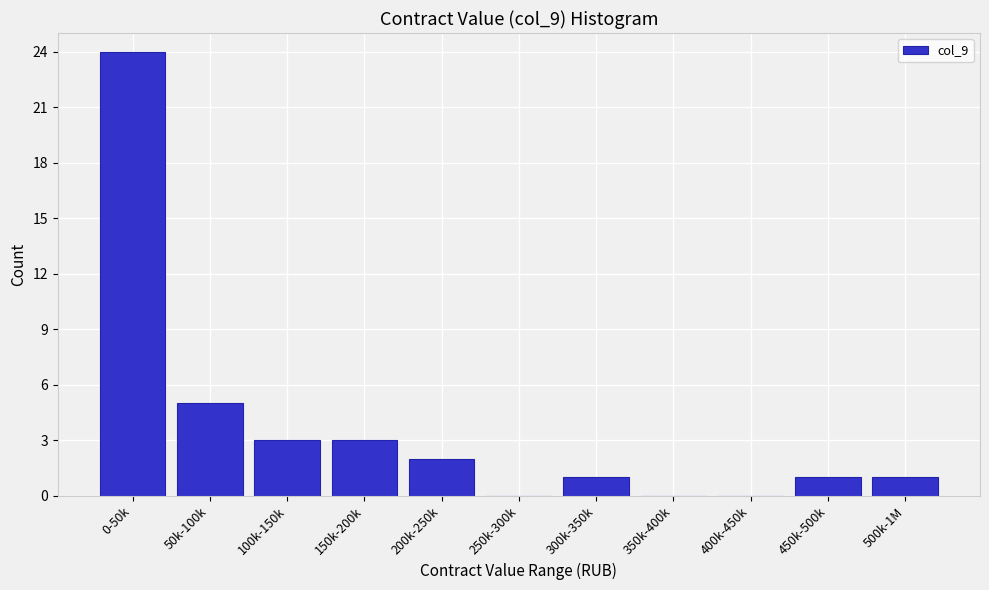

Reading right to left, extract all data points from this chart.

500k-1M=1	450k-500k=1	400k-450k=0	350k-400k=0	300k-350k=1	250k-300k=0	200k-250k=2	150k-200k=3	100k-150k=3	50k-100k=5	0-50k=24